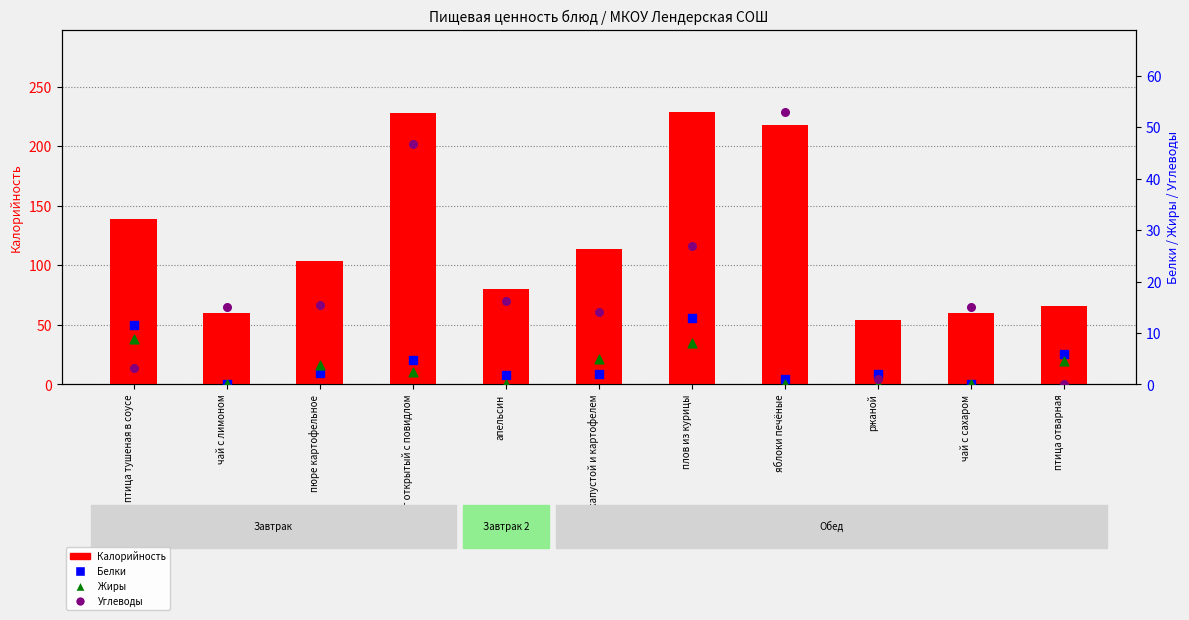

At how many categories does at least one series exceed 114?

4